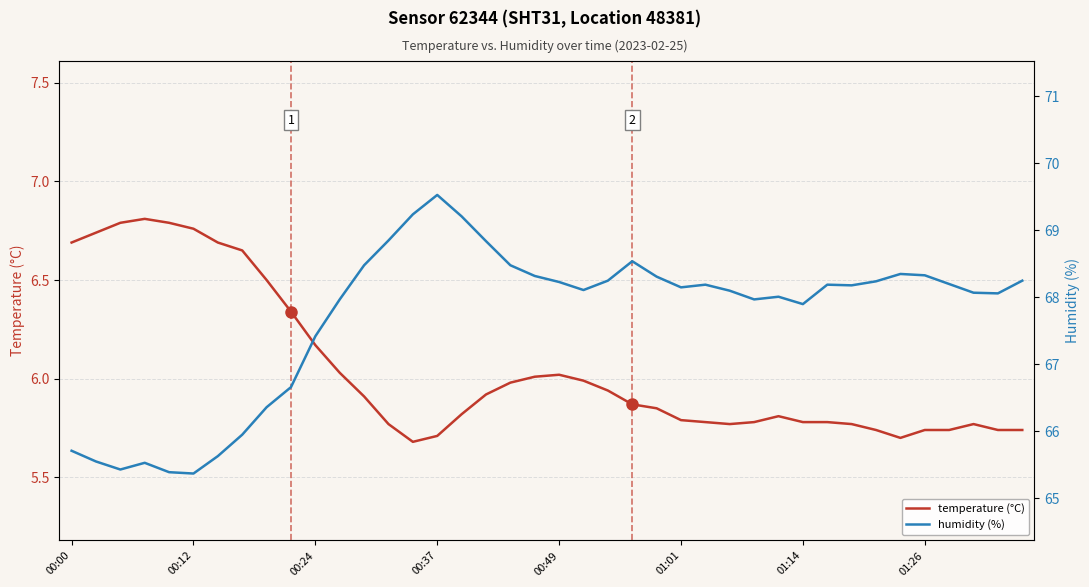

True or false: temperature (°C) and humidity (%) cross at least once.

False